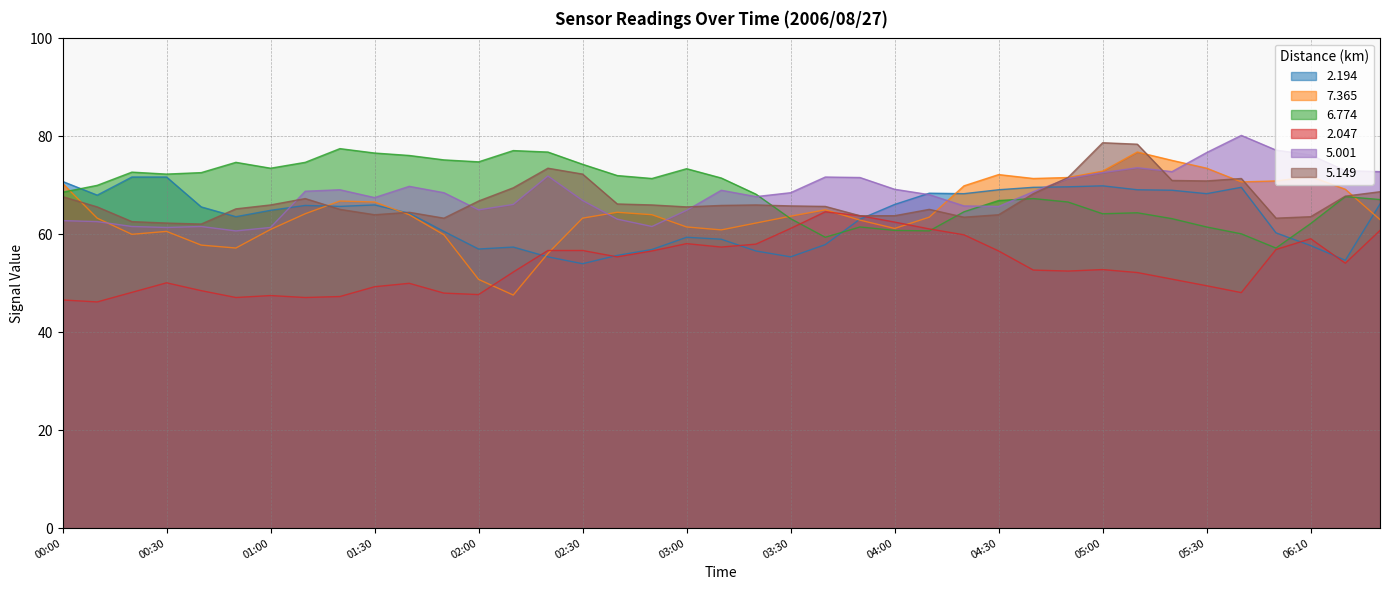

What is the label of the 34th point from the right?

2006/08/27 00:50